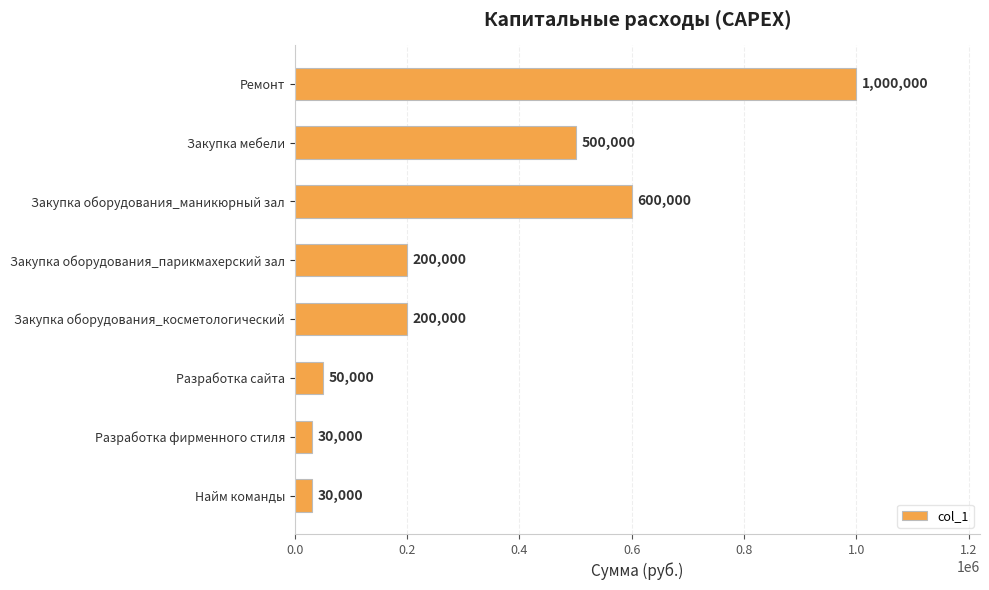

What is the difference between the second highest and minimum values?

570000